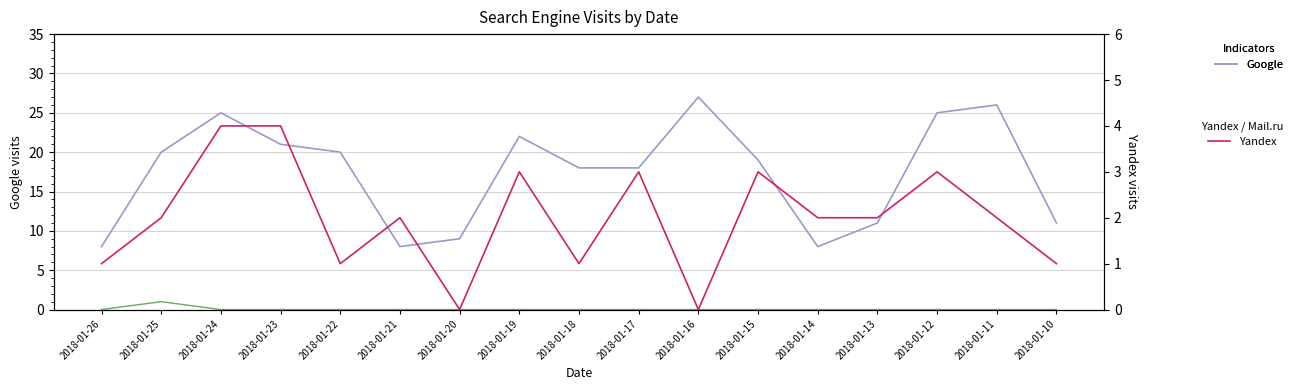

At 2018-01-14, list the series in order from smallest to largest.

Mail.ru, Yandex, Google